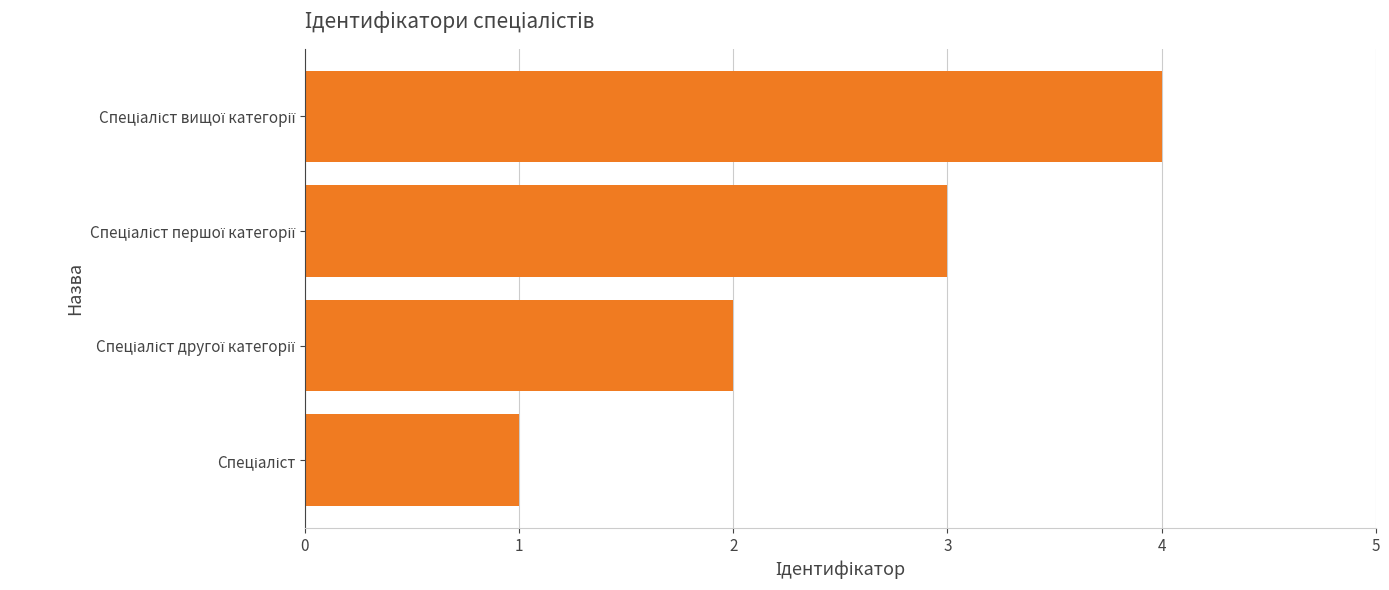

What is the difference between the maximum and minimum values?

3